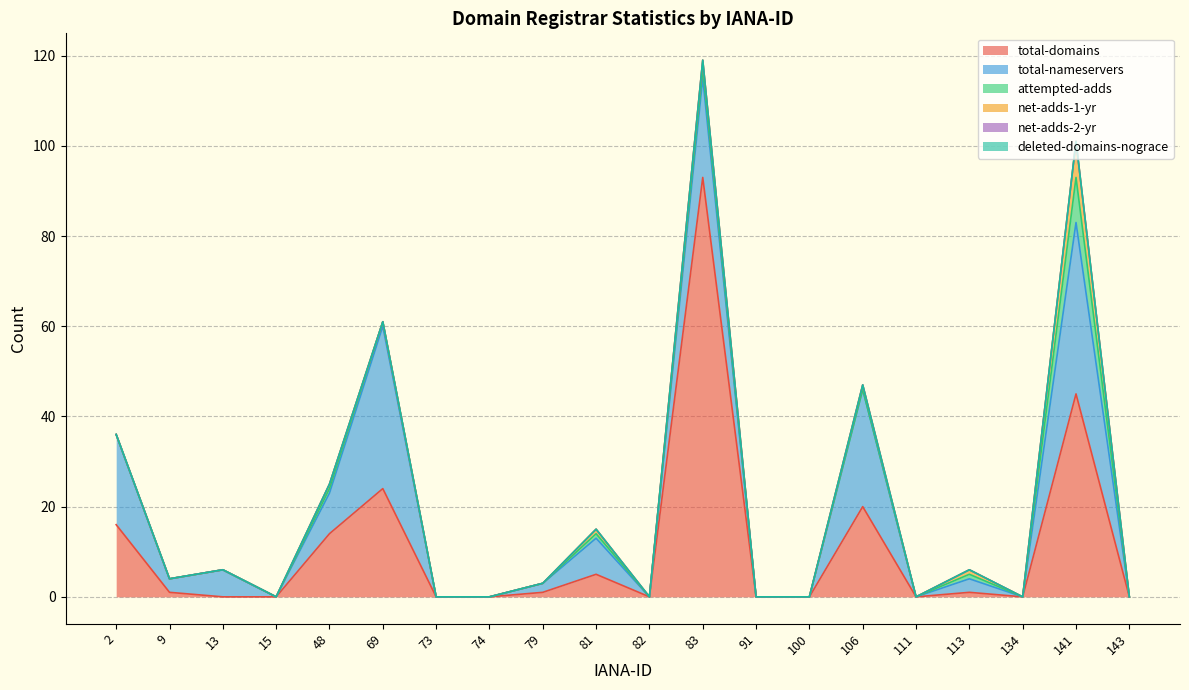

What is the total value across all series at 69?

61